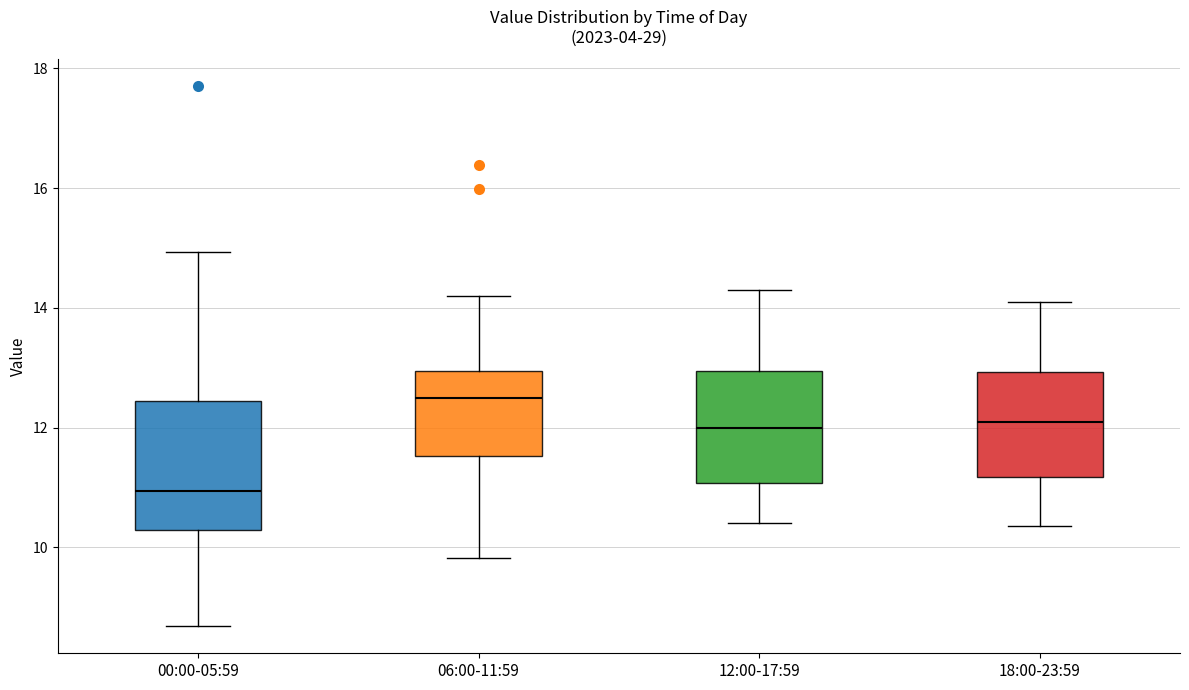

Comparing the boxes themselves (not the whiskers), which one is the tallest?

00:00-05:59